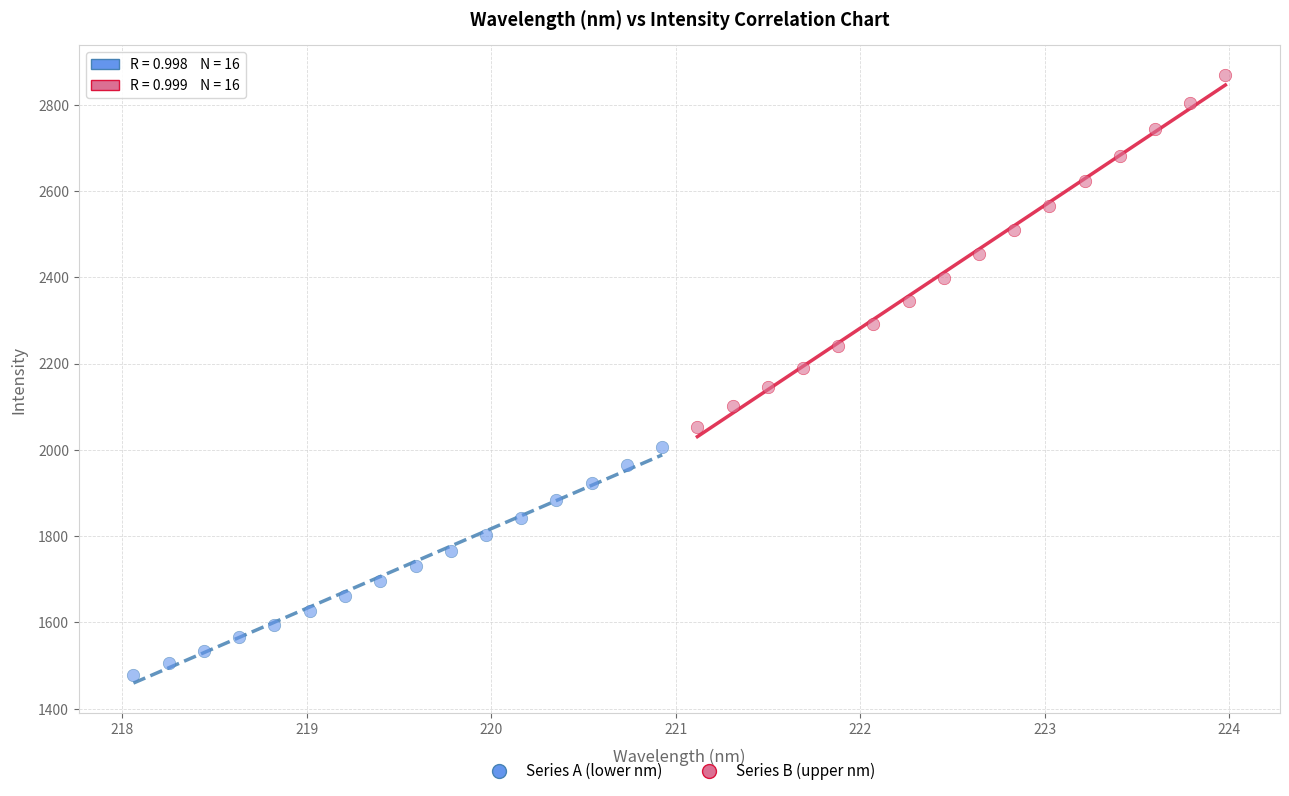

Which series has the largest Y range (max minus min)?

Series B (upper nm)